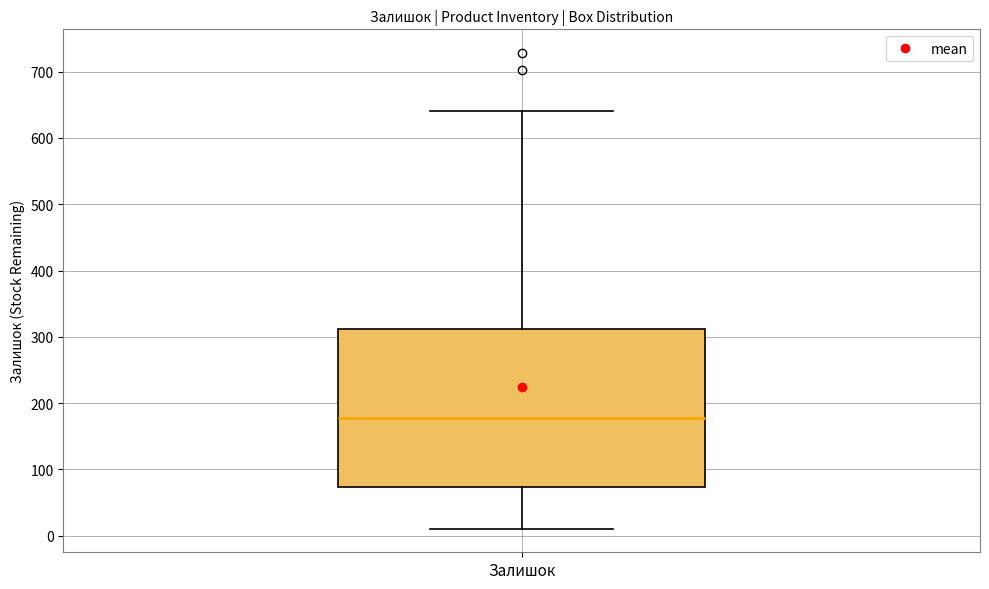

Transcribe this box plot: give where the median line is, the range the box spans, and where the two whiskers end, as read against the y-axis. The values are not printed on the chart, so give them approximately, as read against the axis.

median 180, box 70 to 310, whiskers 10 to 640